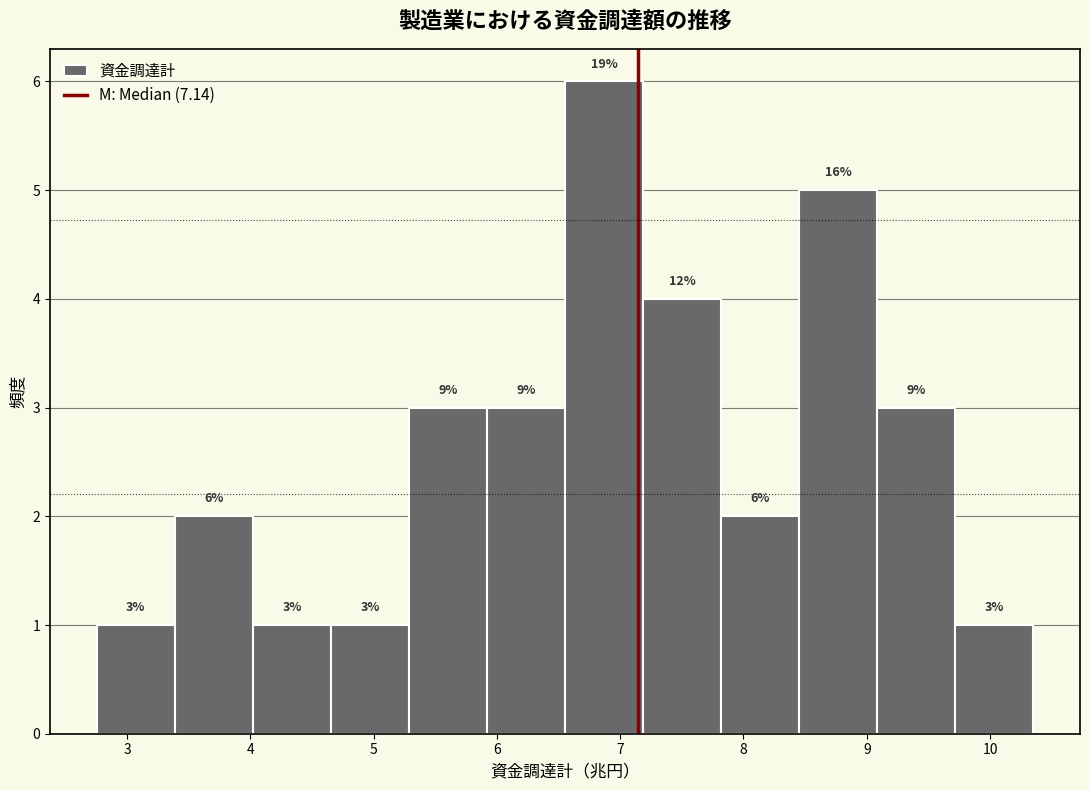

Over which range of the x-axis is the bar tallest?

6.6 to 7.2